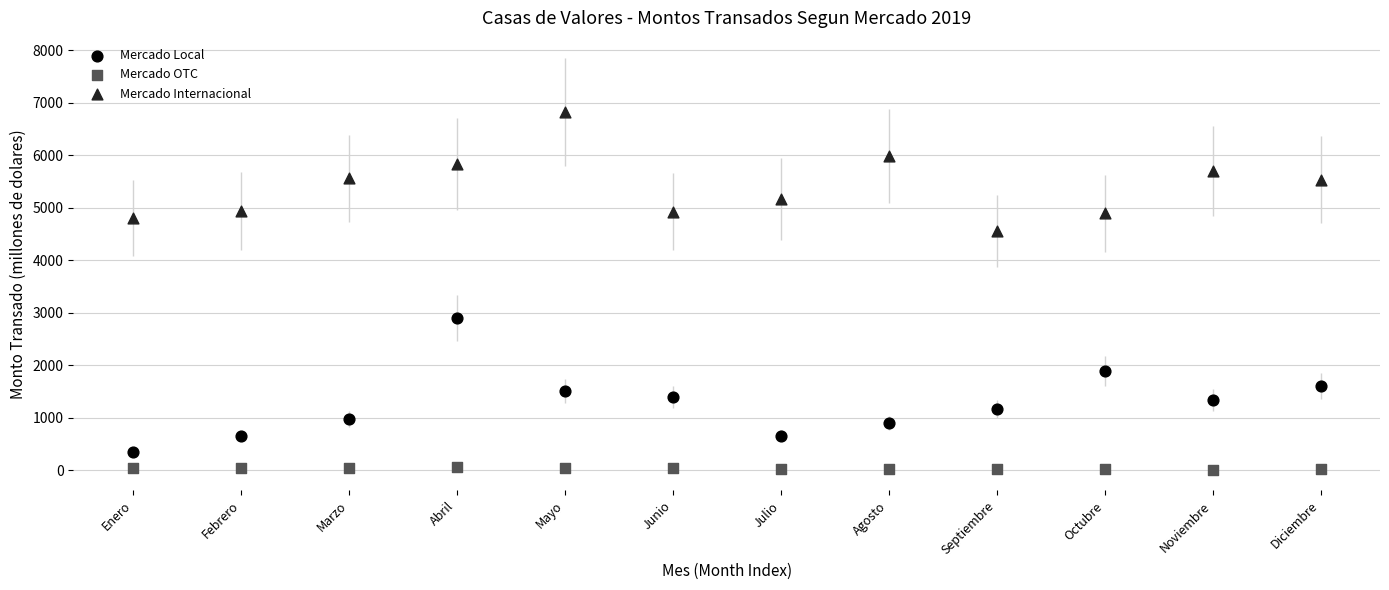

Which series reaches the minimum Y coordinate?

Mercado OTC